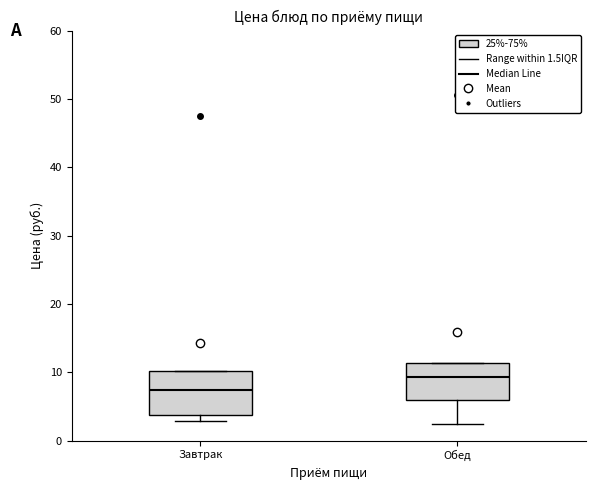

Reading left to right, read every box against the y-axis: the position of its median line, the range the box covers, and the ends of its whiskers. The values are not printed on the chart, so give them approximately, as read against the axis.

Завтрак: median 7, box 4 to 10, whiskers 3 to 10
Обед: median 9, box 6 to 11, whiskers 2 to 11